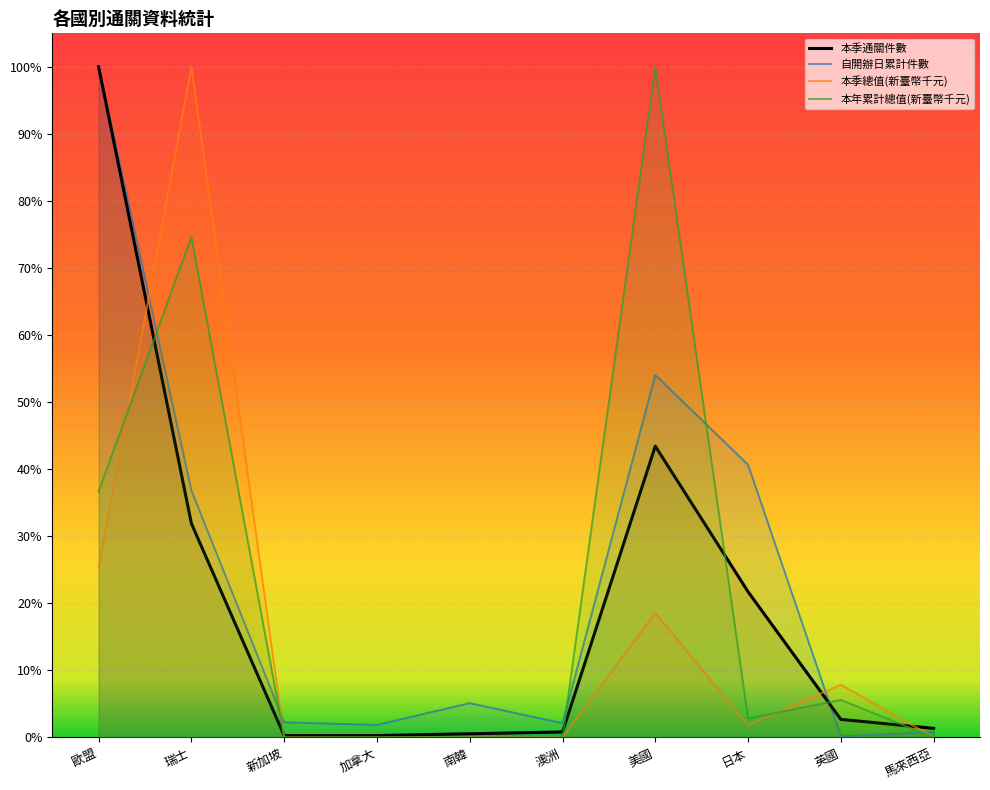

Is the value of 本季總值(新臺幣千元) at 美國 greater than the value of 本季通關件數 at 日本?

No